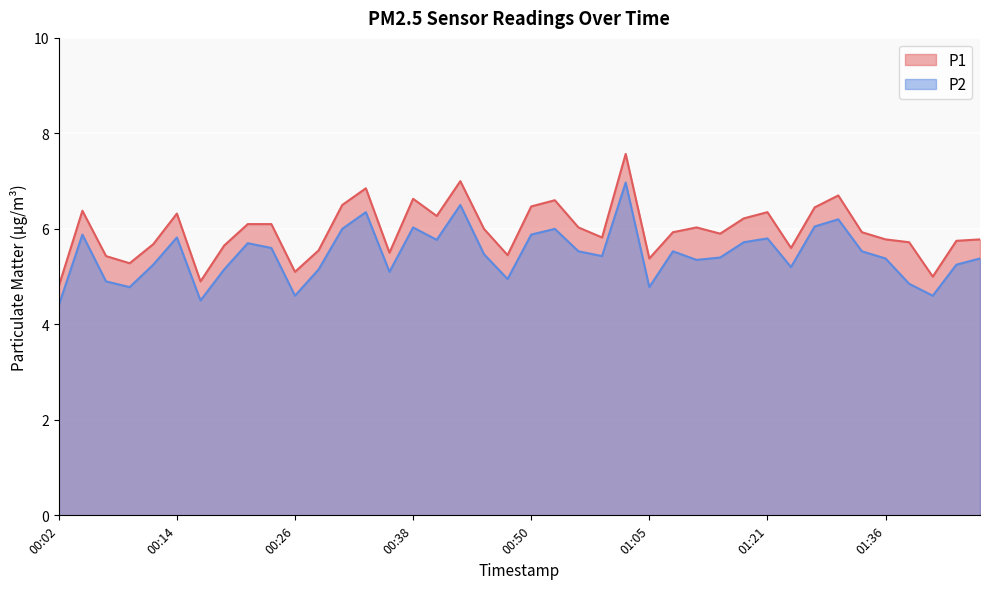

What is the maximum value shown in the chart?

7.6